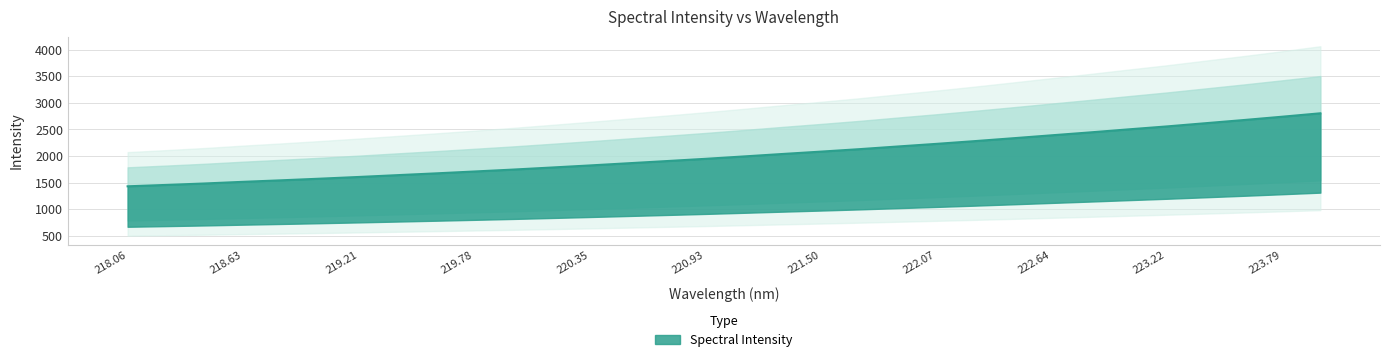

Is this an area chart (filled region under the line)?

No